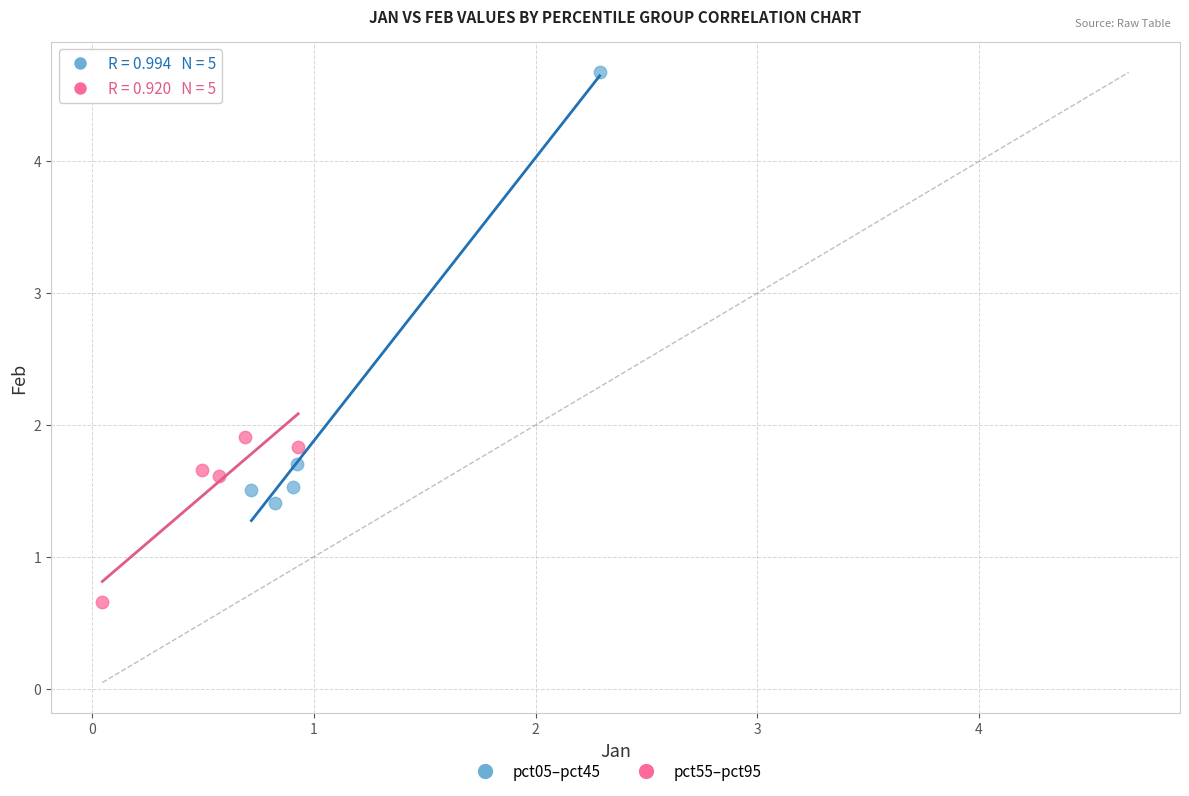

Which series has the widest spread of Y values?

pct05–pct45